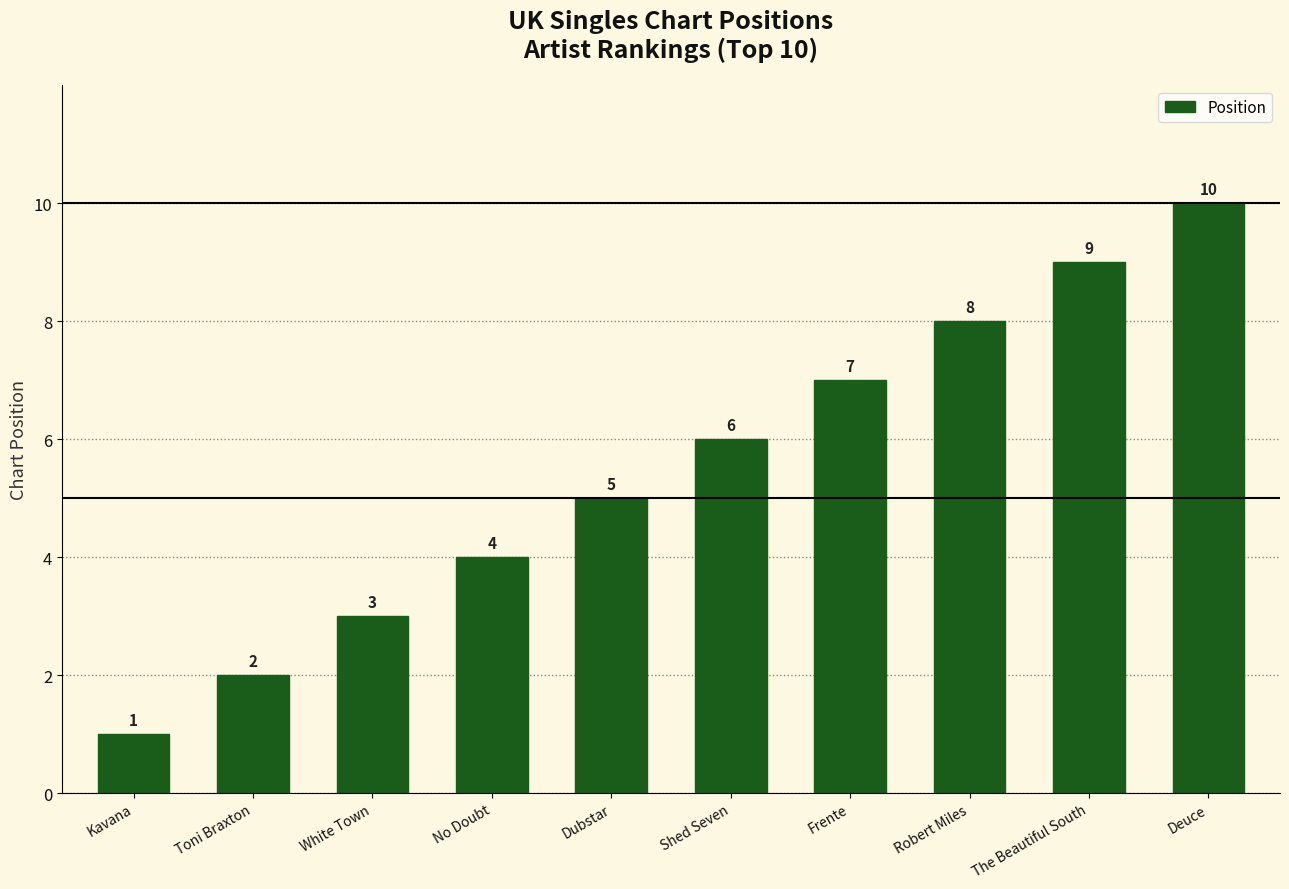

What is the ratio of the value at No Doubt to the value at Kavana?

4.0